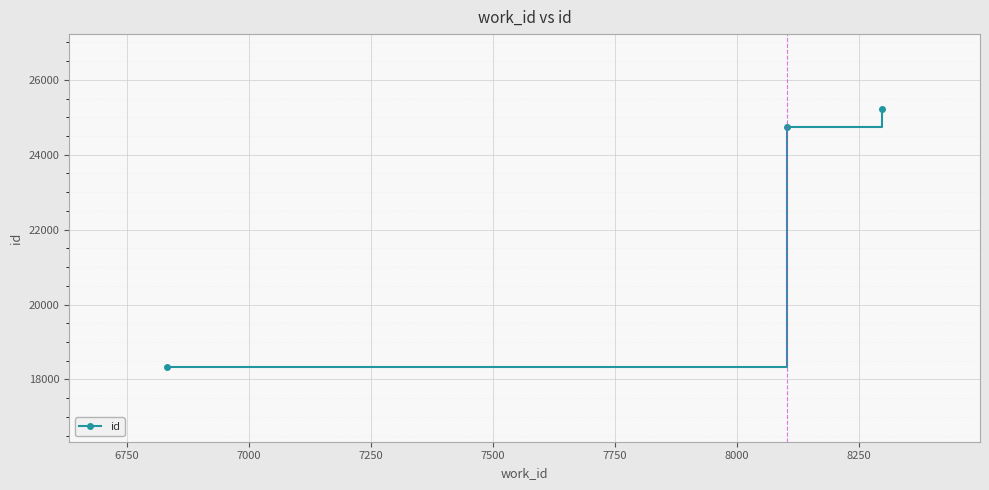

Reading left to right, extract all data points from this chart.

18338	24742	25220